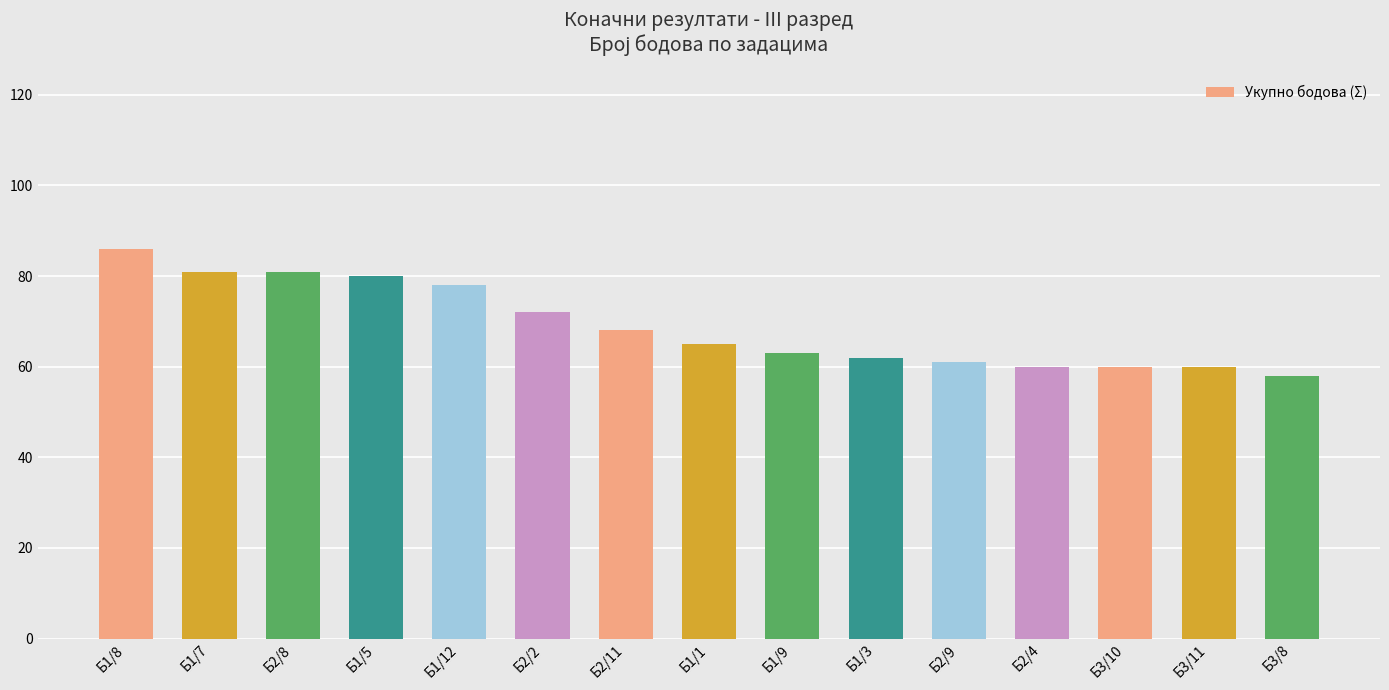

At which category does the chart reach its peak across all series?

Б1/8